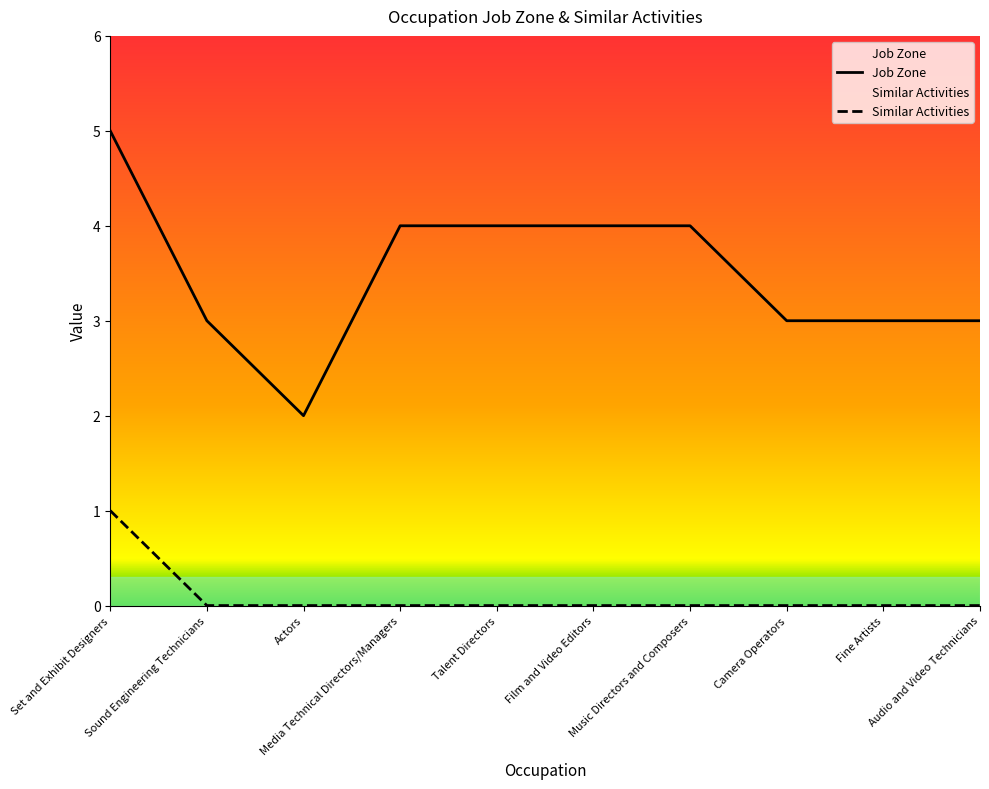

Count the number of data series in this chart.

2